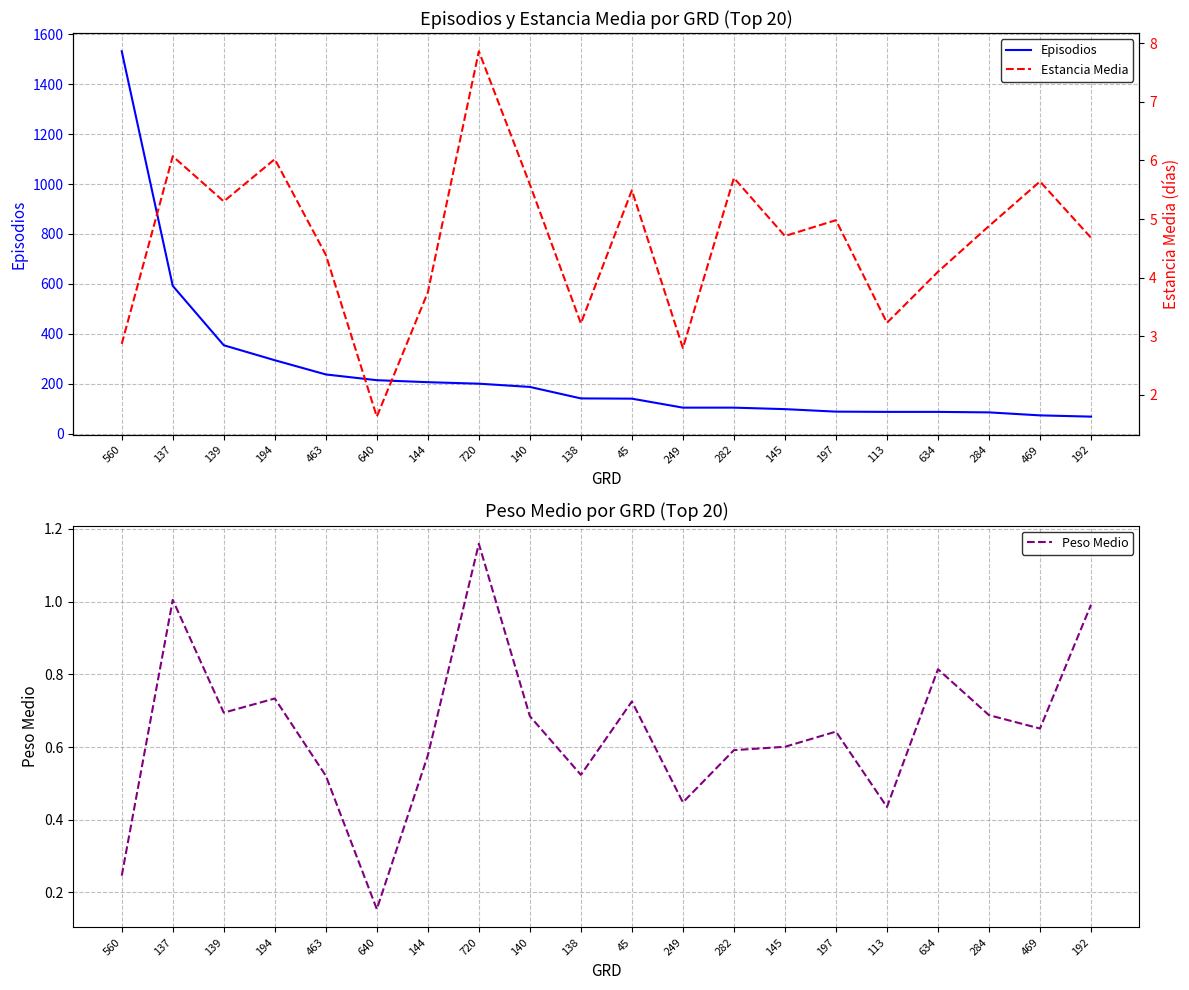

At which category does the chart reach its peak across all series?

560